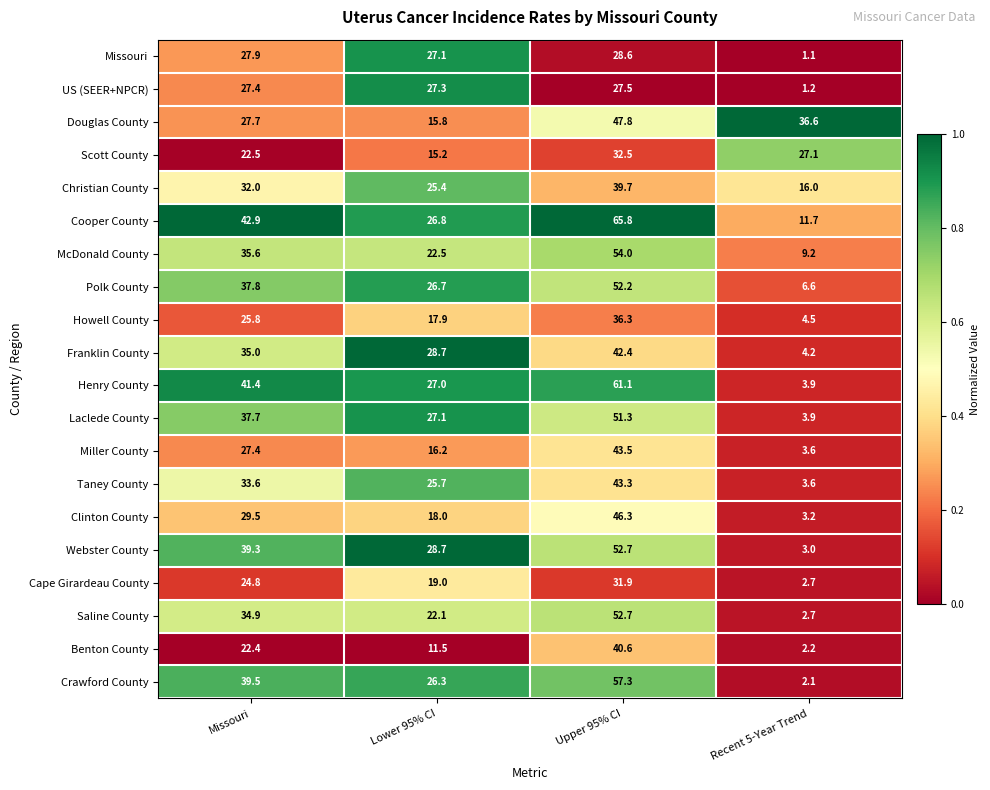

Which series has the largest range (max minus min)?

Henry County